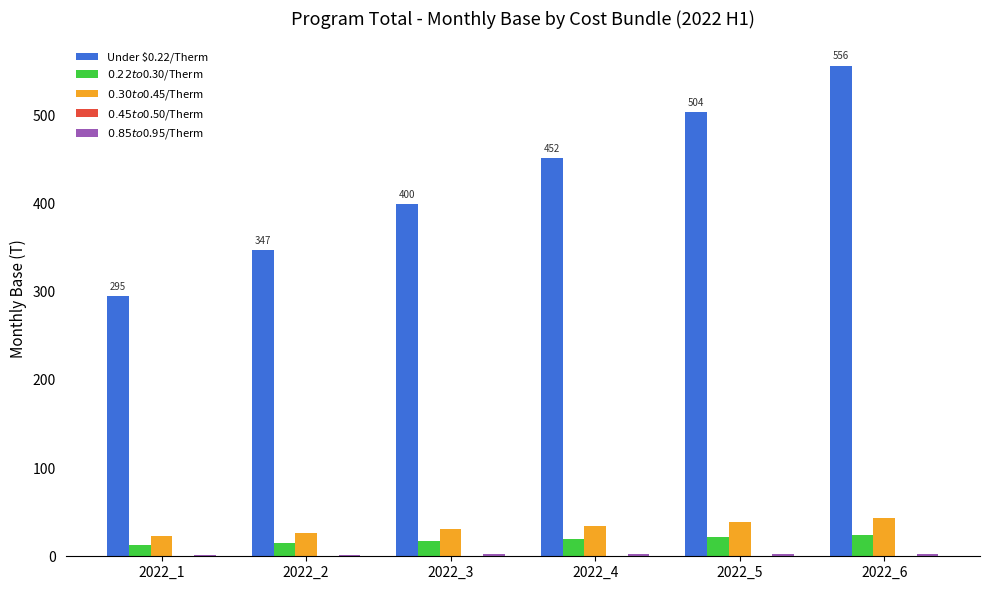

What is the maximum value for $0.22 to $0.30/Therm?

23.9